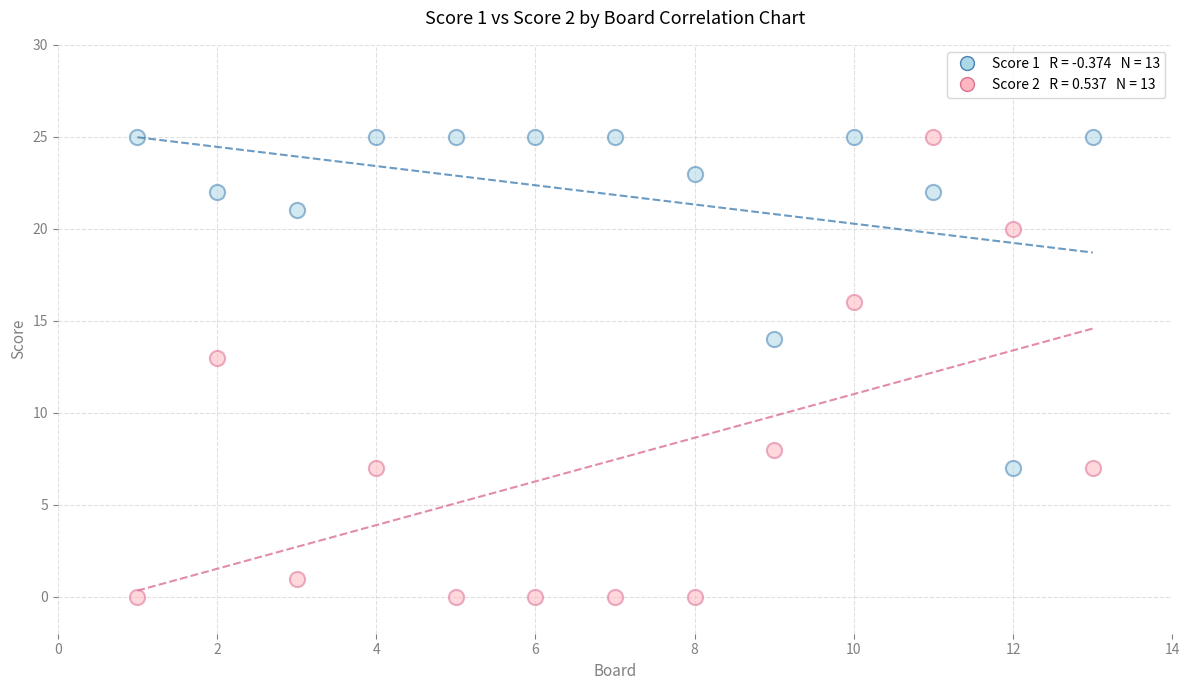

Across all series, what Y value is closest to 12?

13